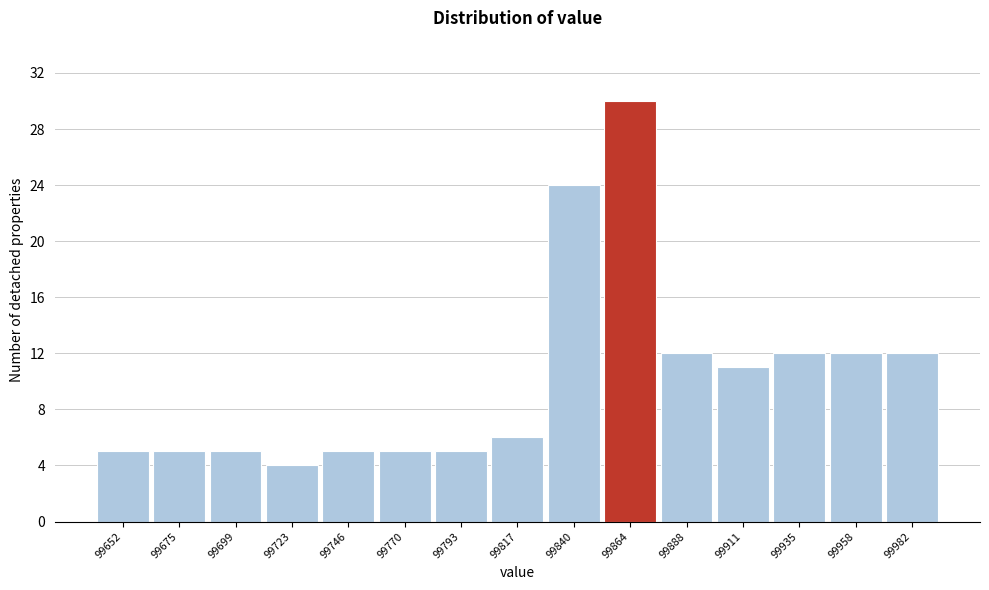

How tall is the bar that spans 99665 to 99685 on the x-axis? Neither the bar edges nor the heights are printed on the chart, so give them approximately, as read against the axes.

5